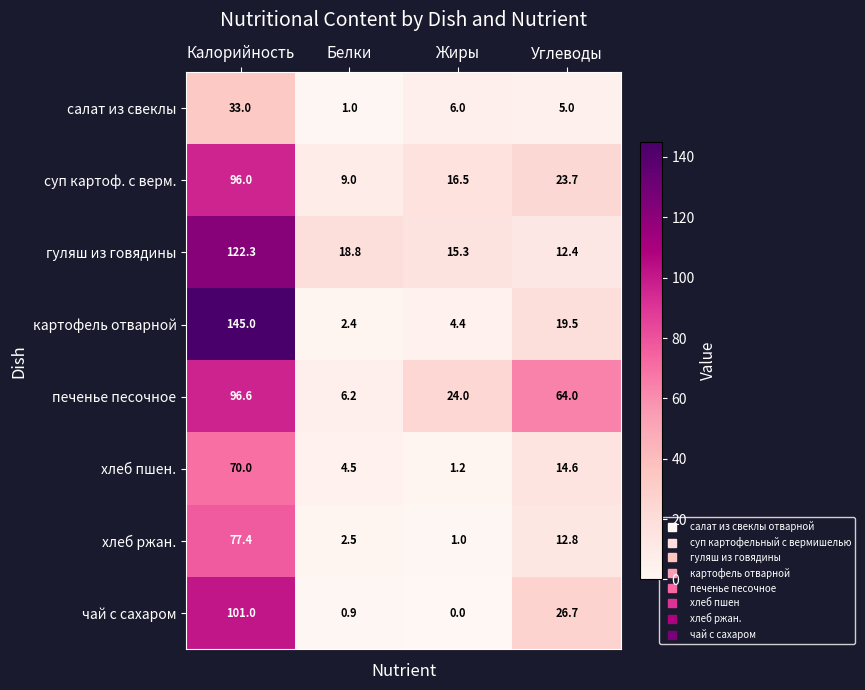

At Углеводы, list the series in order from largest to smallest.

печенье песочное, чай с сахаром, суп картоф. с верм., картофель отварной, хлеб пшен., хлеб ржан., гуляш из говядины, салат из свеклы